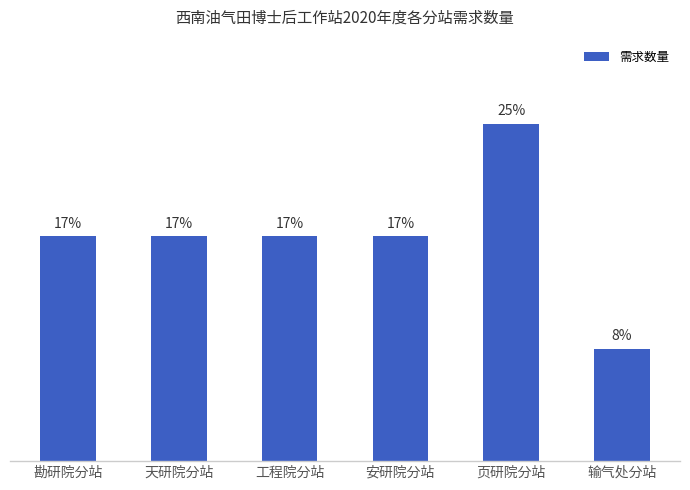

The chart shows a value of 3 at 天研院分站. True or false?

False